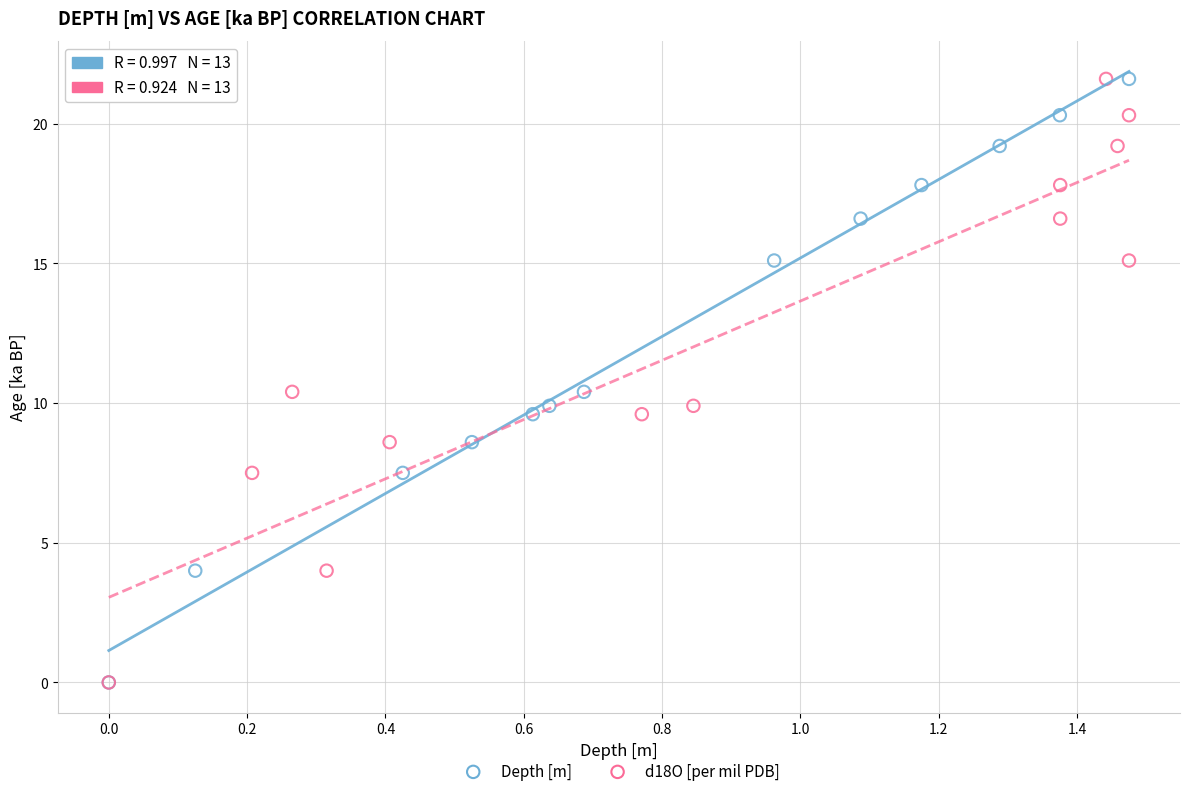

What are all the series names shown in the legend?

Depth [m], d18O [per mil PDB]